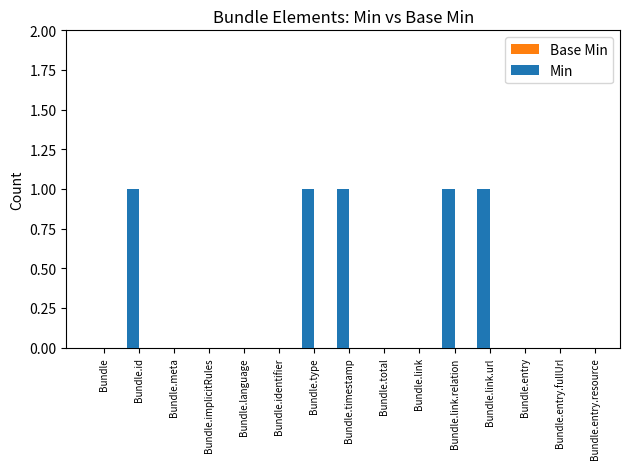

The value of Min at Bundle.meta is 0. True or false?

True